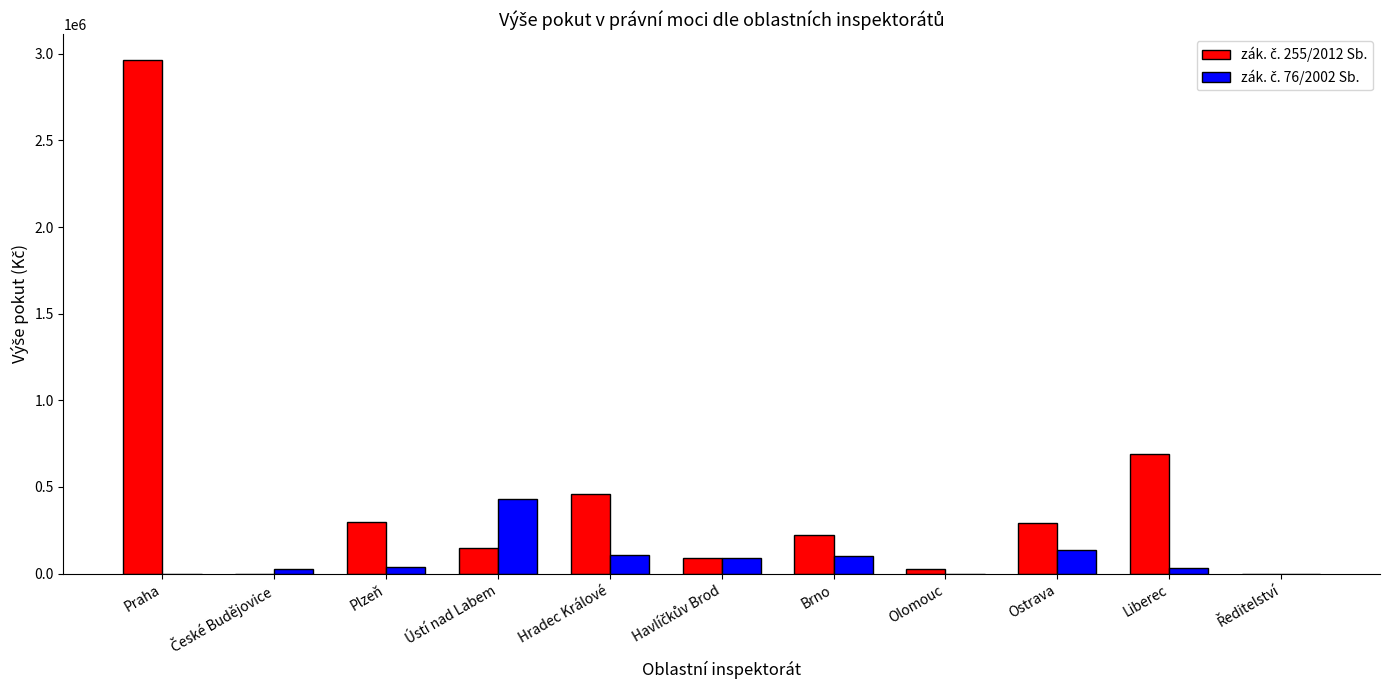

What is the maximum value shown in the chart?

2965000